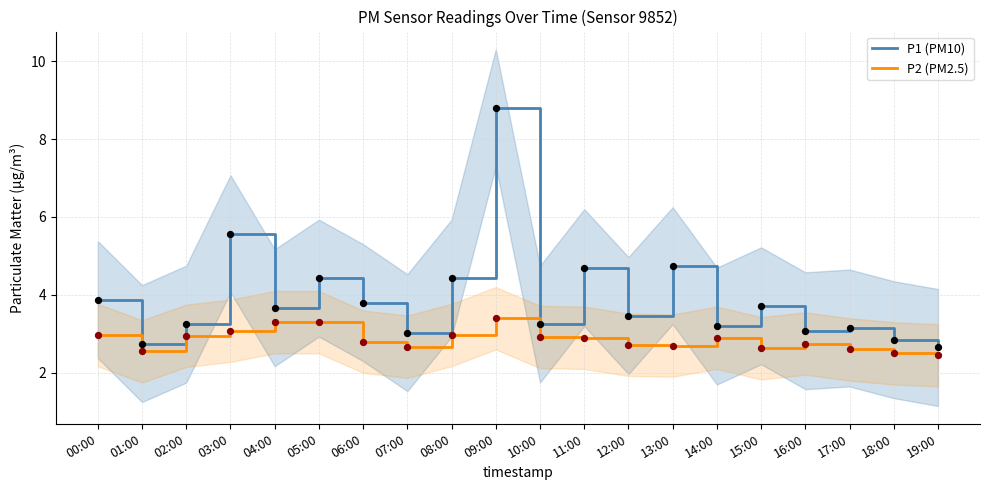

What are all the series names shown in the legend?

P1, P2